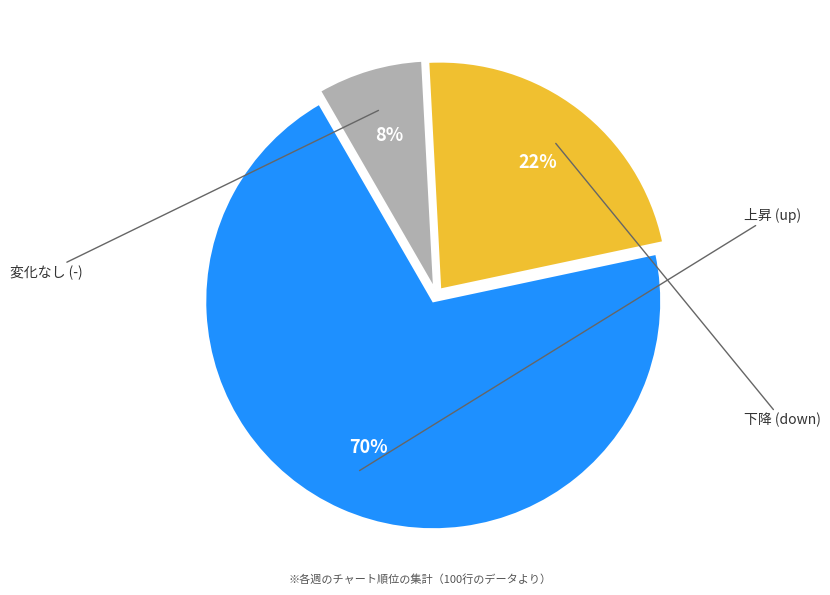

To the nearest percent, what is the difference between the largest and smallest slice percentages?

62%